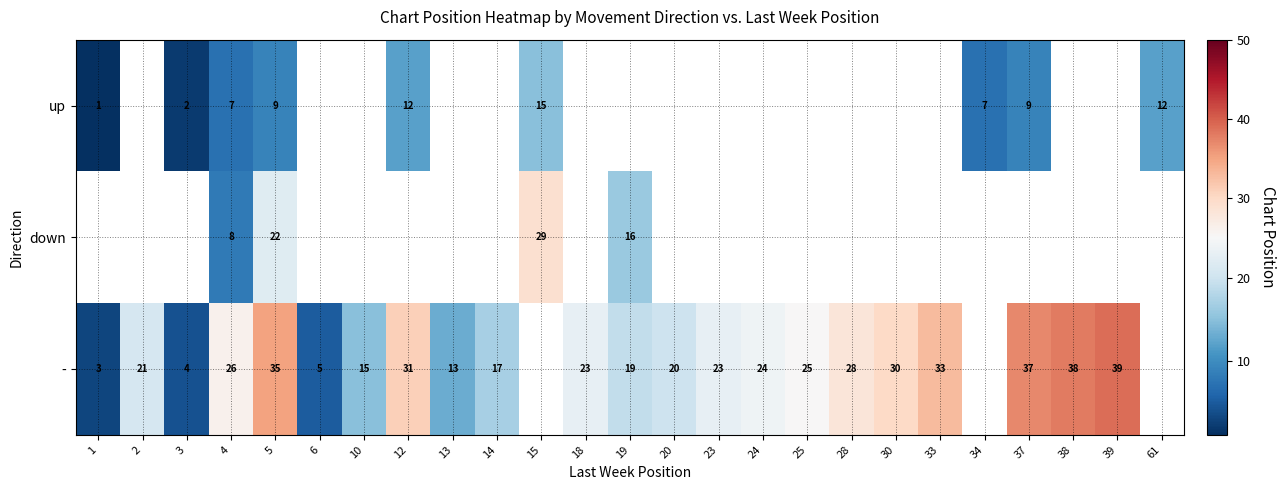

Is it true that down equals 29 at 15?

True